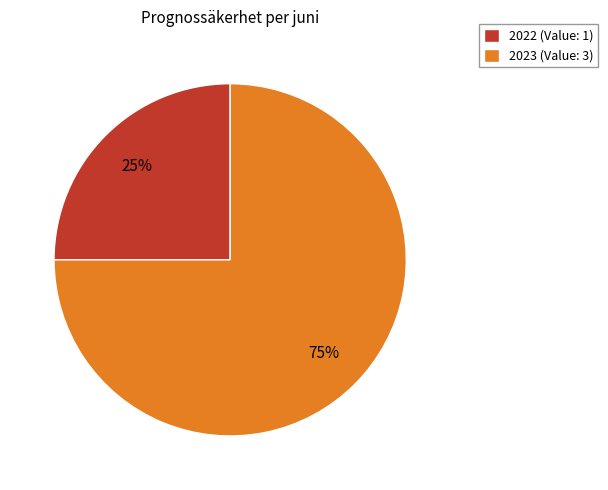

True or false: 2022 (Value: 1) accounts for 17% of the total.

False